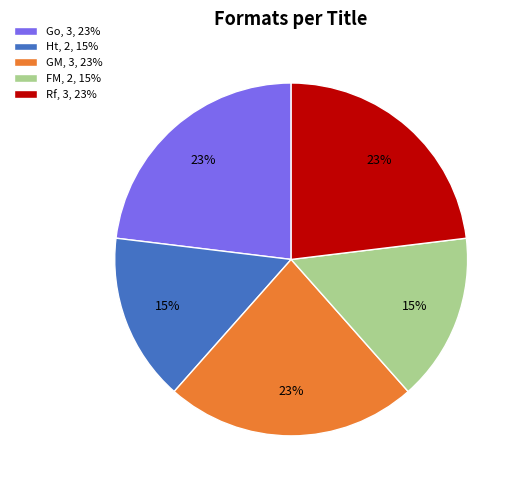

What percentage is the Ht, 2, 15% slice, to the nearest percent?

15%